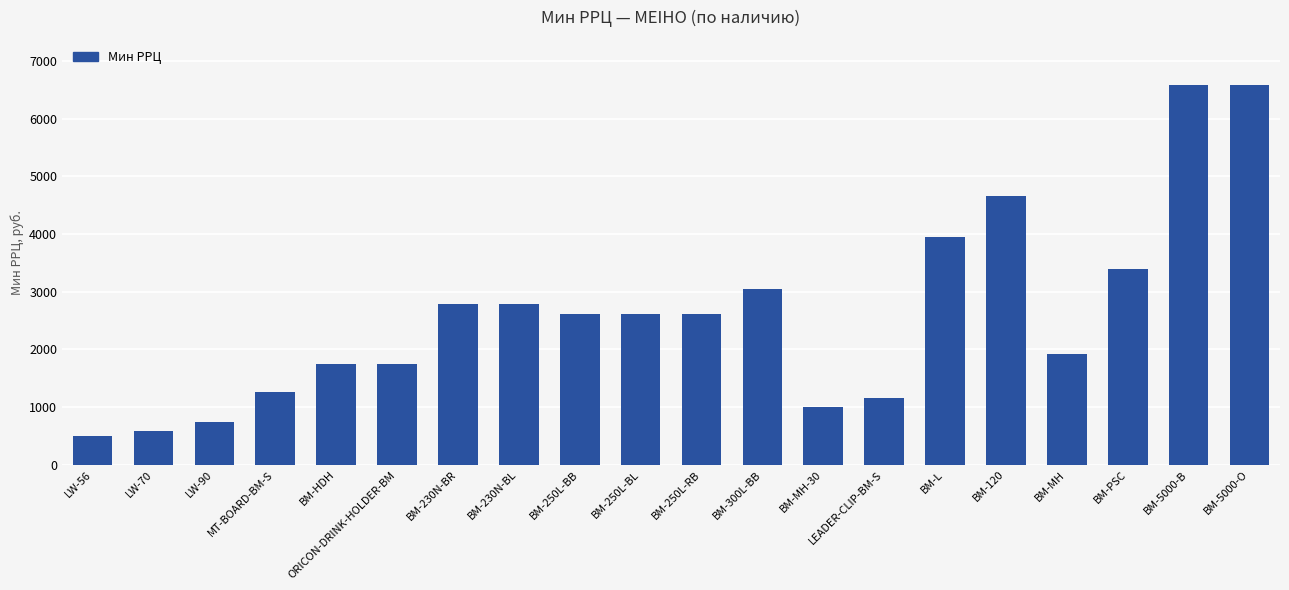

Is it true that the value at BM-MH-30 is 1494?

False